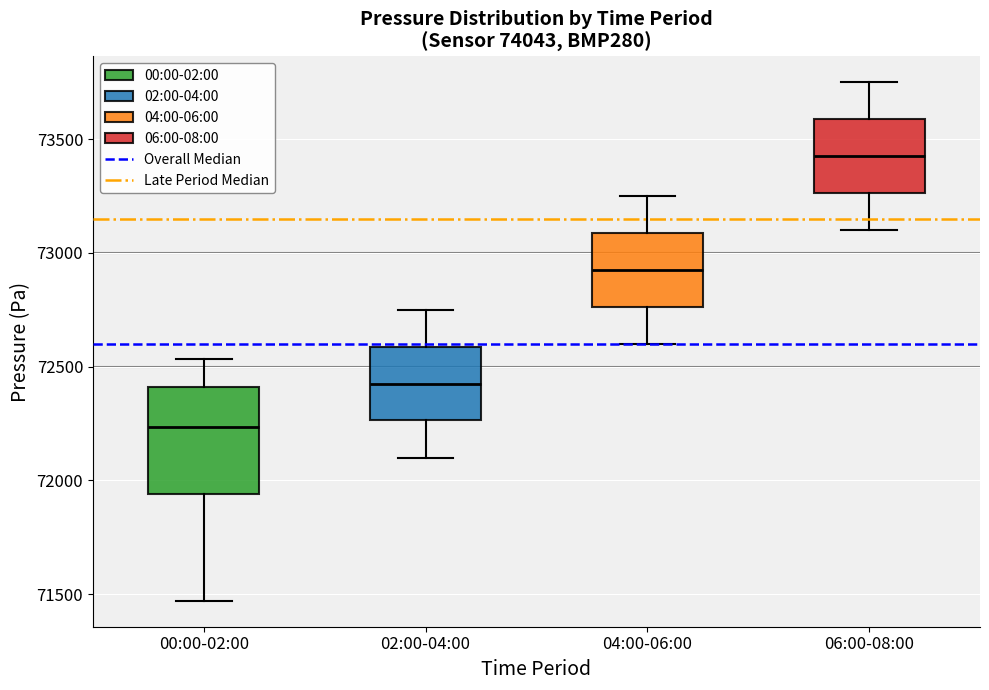

Which box is the tallest, from its lower edge to its upper edge?

00:00-02:00